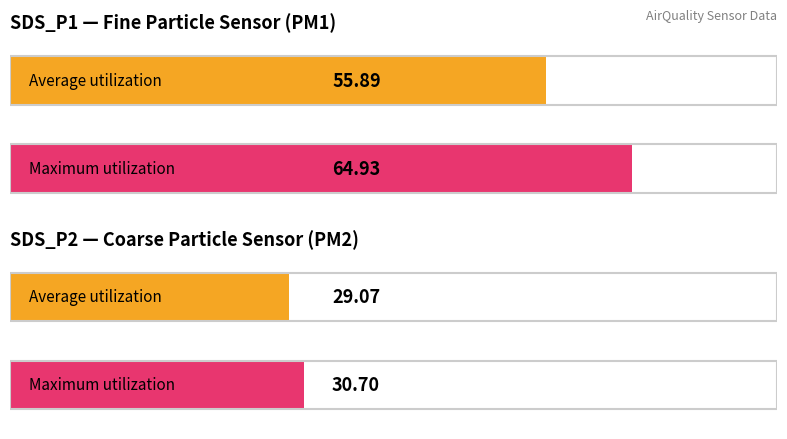

List the series in order of their overall mean, lowest first.

SDS_P2, SDS_P1